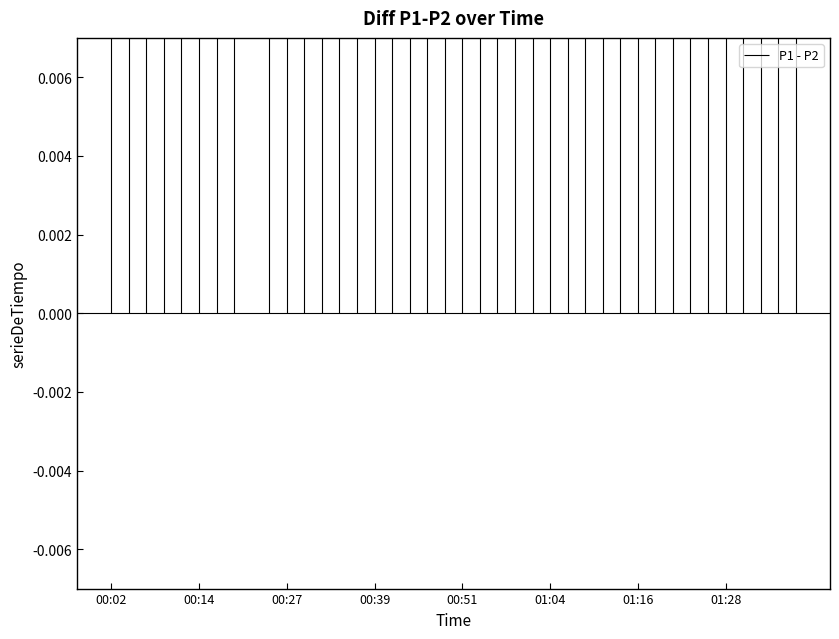

At how many categories does at least one series exceed 0?

40